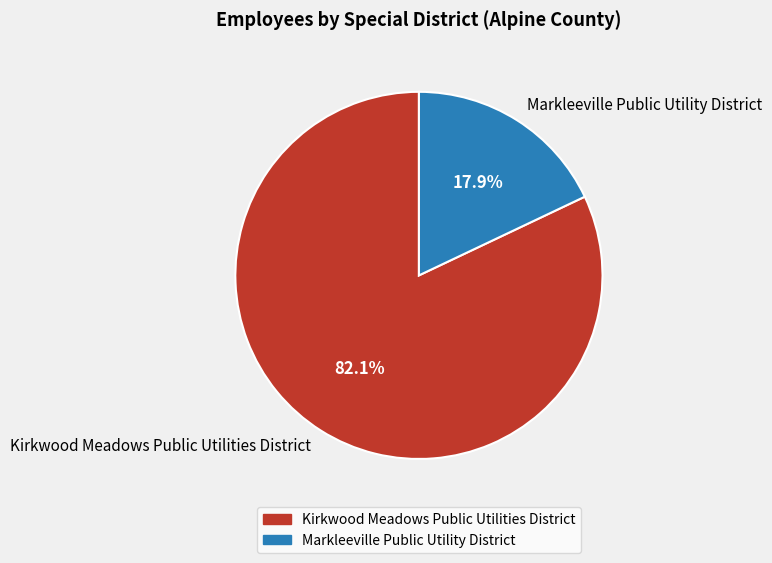

What is the majority slice?

Kirkwood Meadows Public Utilities District